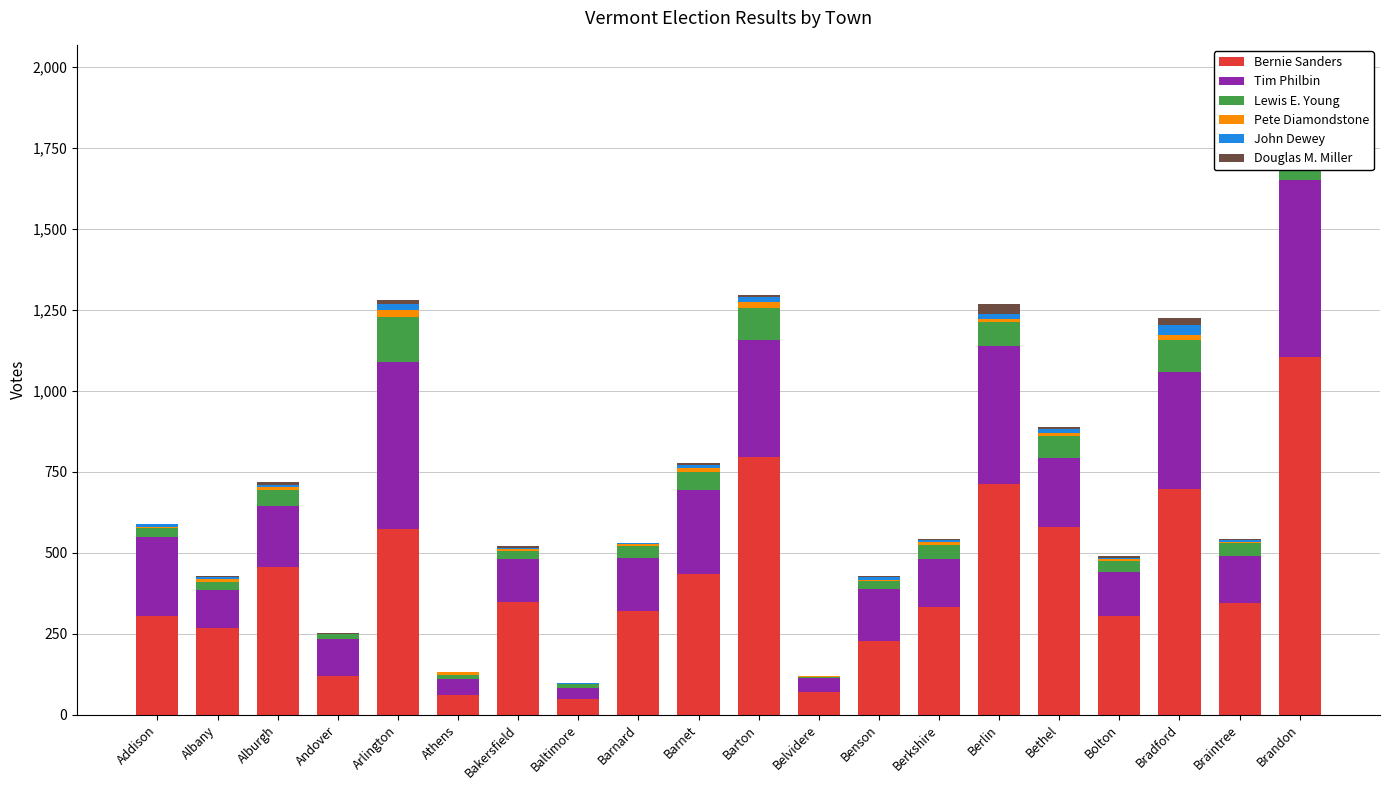

Are the bars horizontal?

No